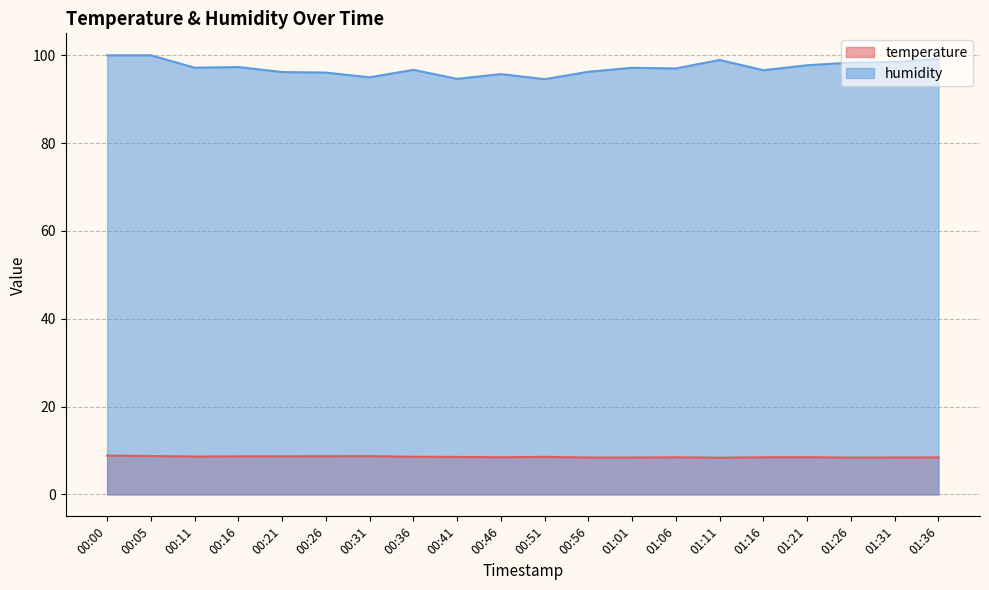

True or false: temperature and humidity cross at least once.

False